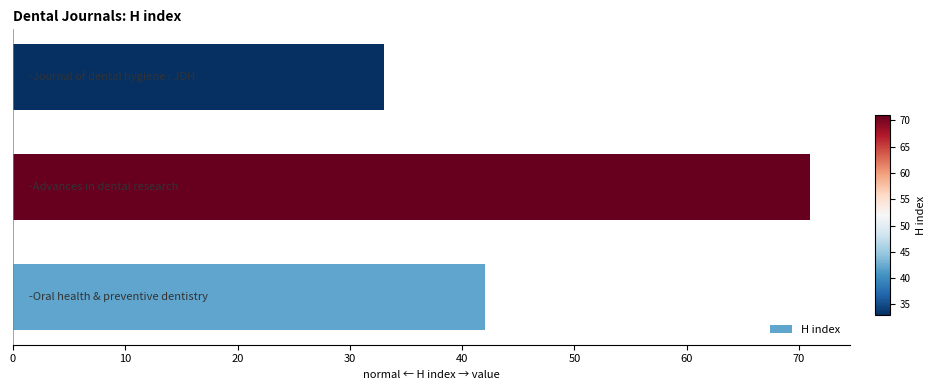

What is the sum of all values?

146